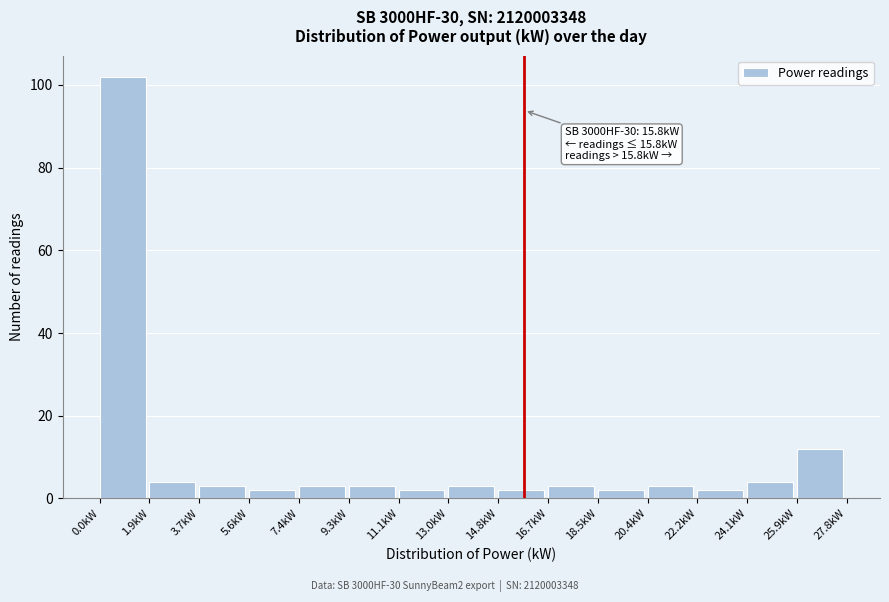

Over which range of the x-axis is the bar tallest?

0.0 to 1.8